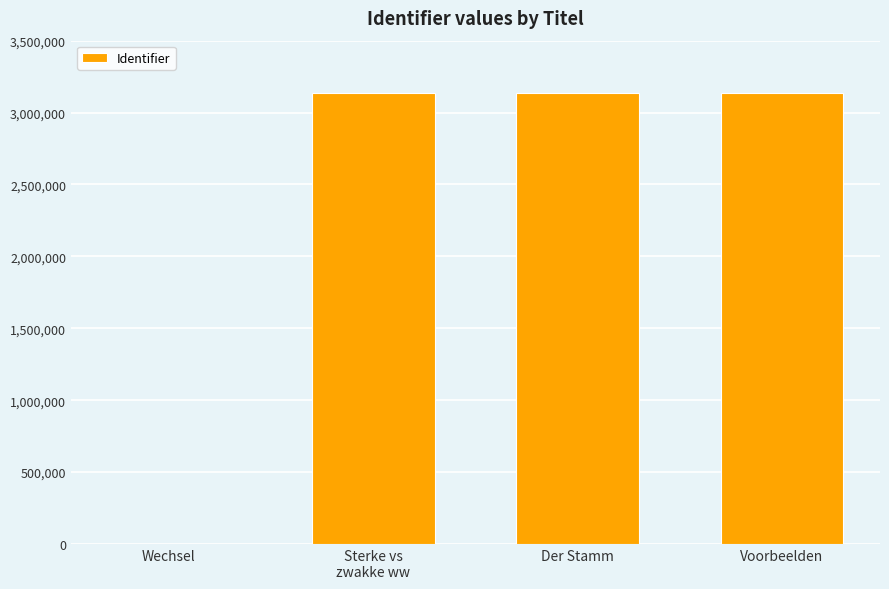

How many positive values are there?

3